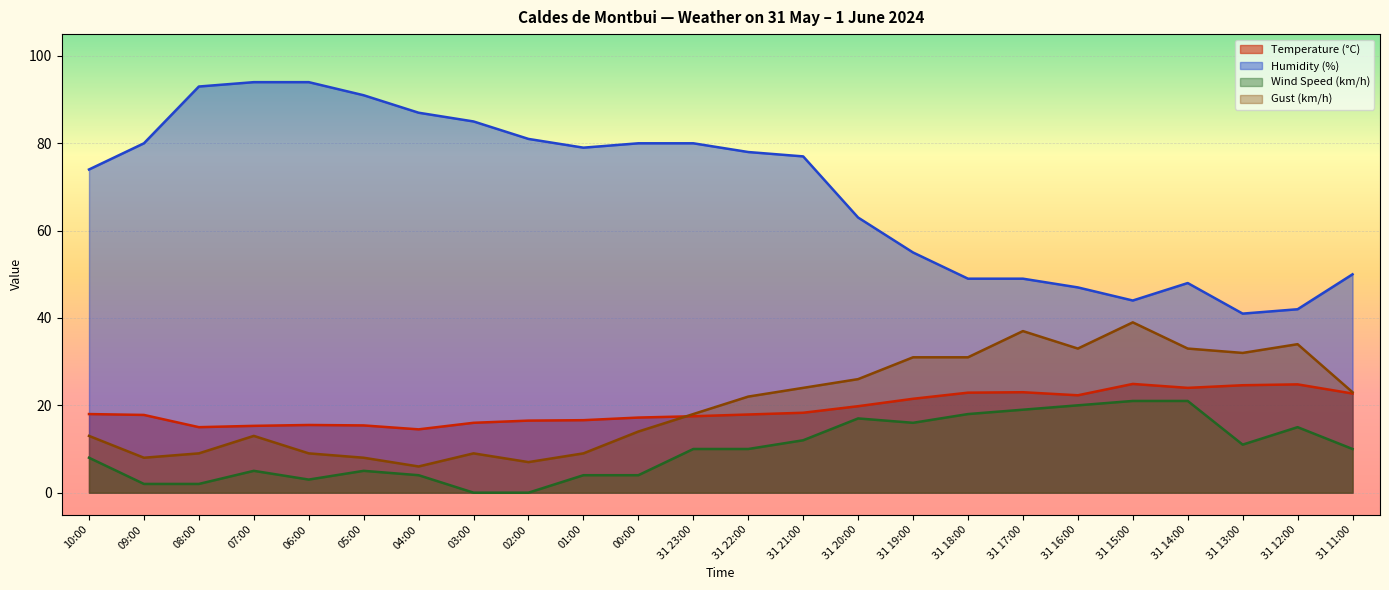

True or false: Wind Speed (km/h) has a value of 10.9 at 31 15:00.

False